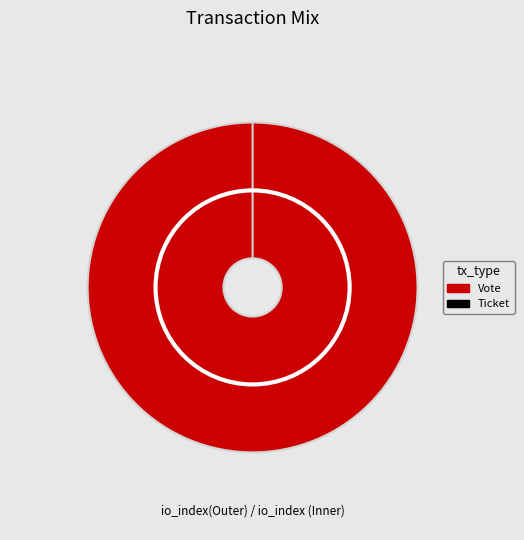

How many slices are in this pie chart?

2